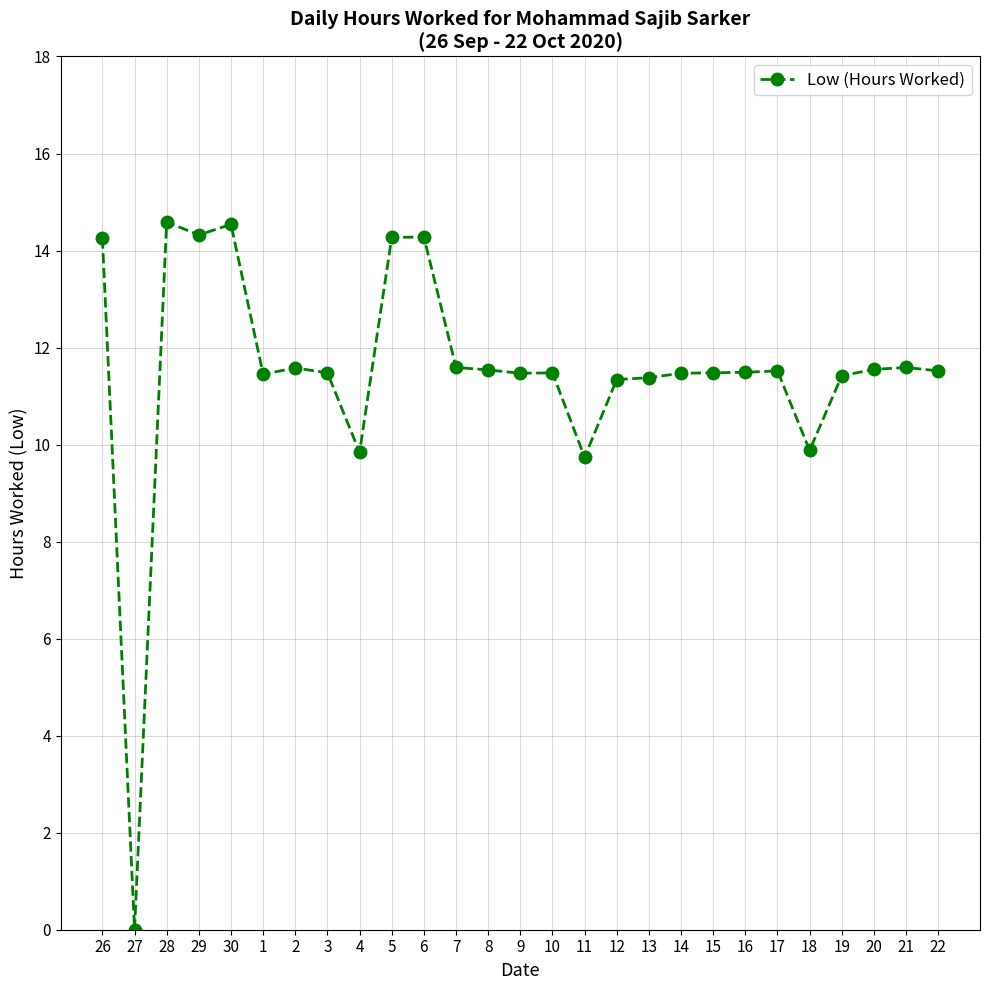

Which has a higher value, 5 or 17?

5